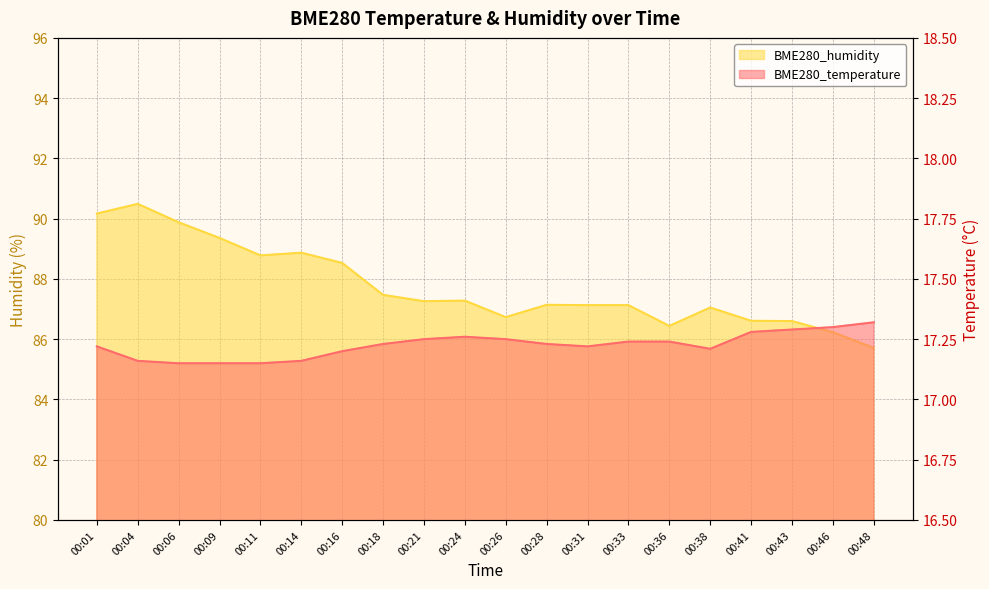

What is the maximum value shown in the chart?

90.5